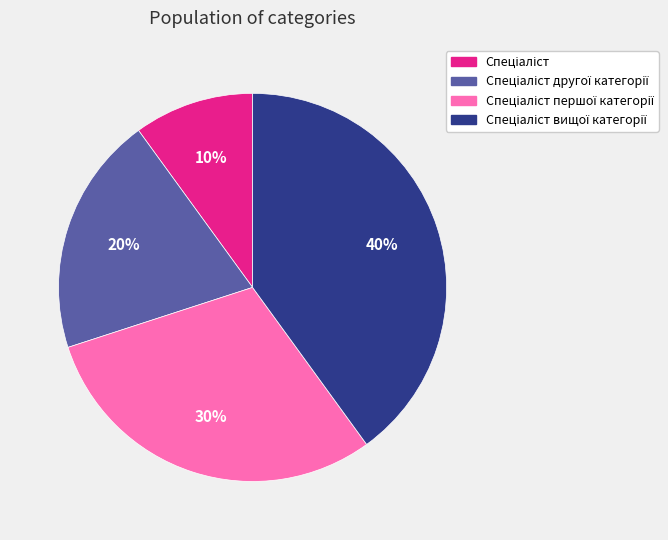

To the nearest percent, what is the average slice percentage?

25%